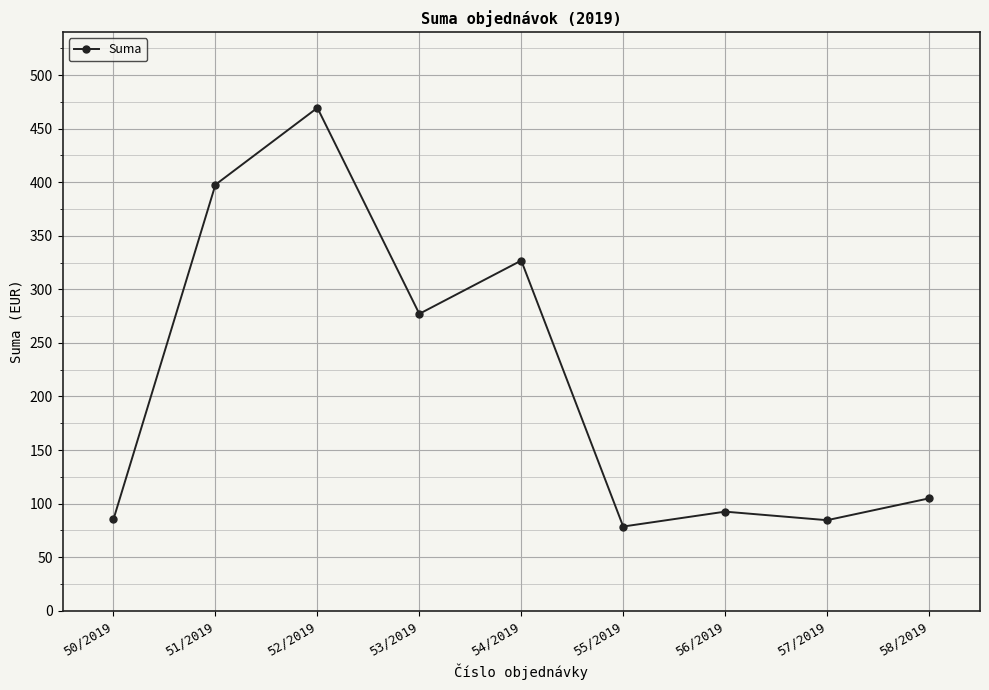

What is the label of the 8th point from the right?

51/2019